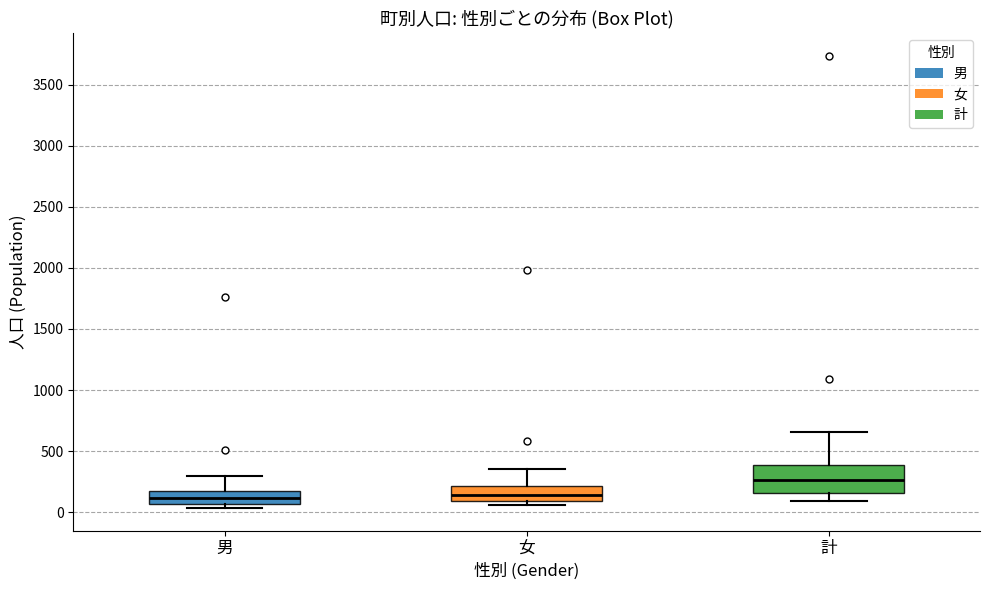

Which box is the tallest, from its lower edge to its upper edge?

計